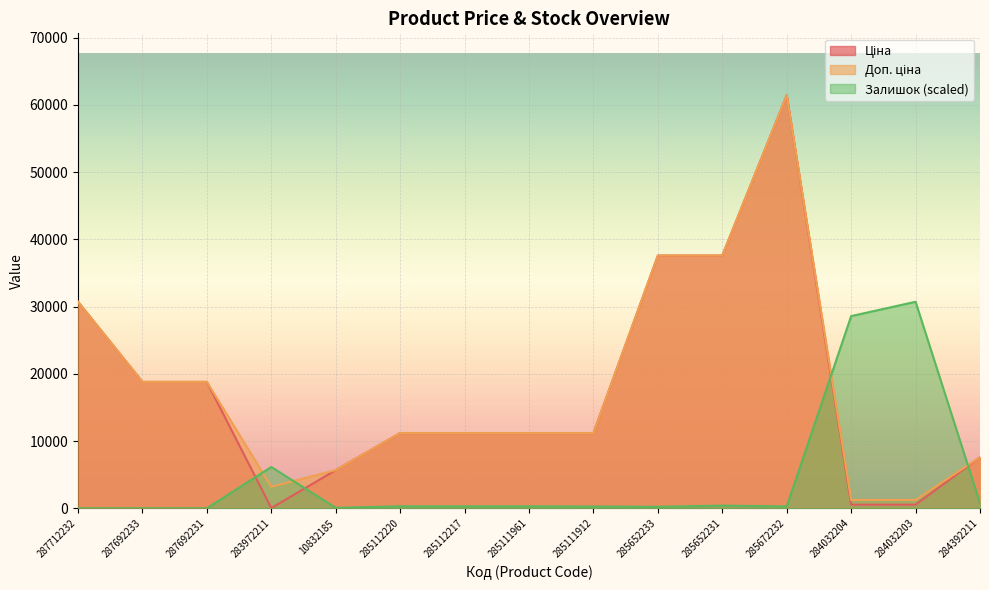

Where is Залишок nearest to the value 15358?

283972211